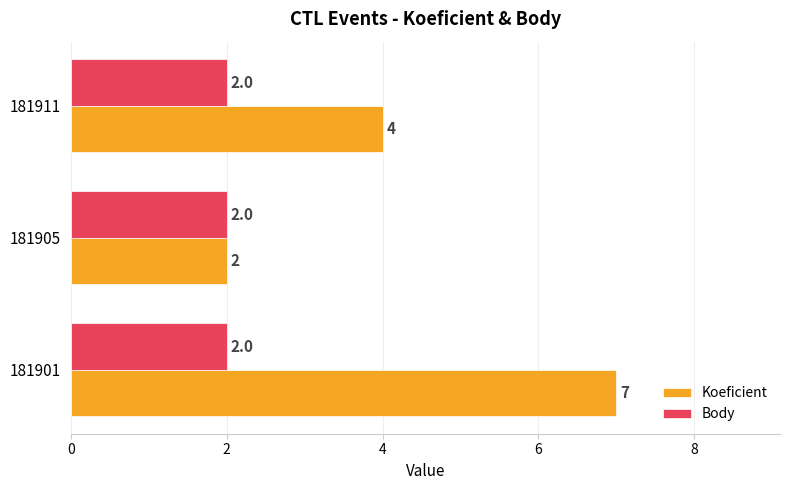

Between 181901 and 181905, which series saw the biggest shift?

Koeficient